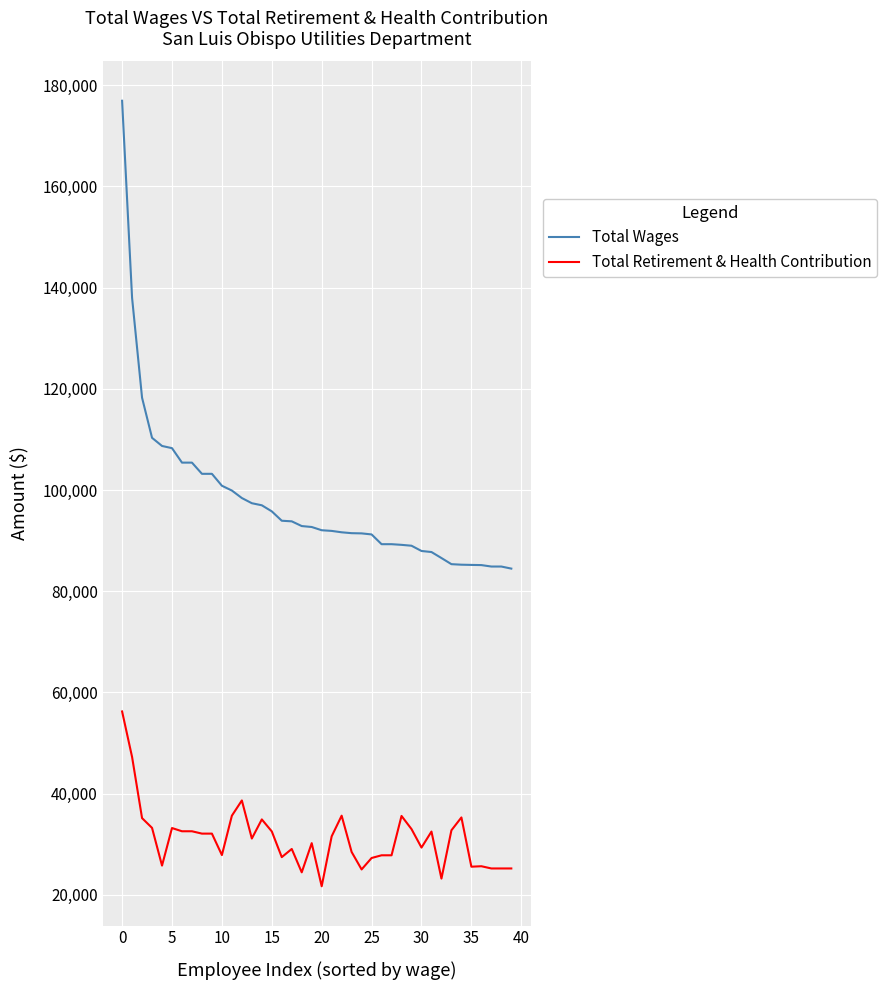

What is the minimum value shown in the chart?

21707